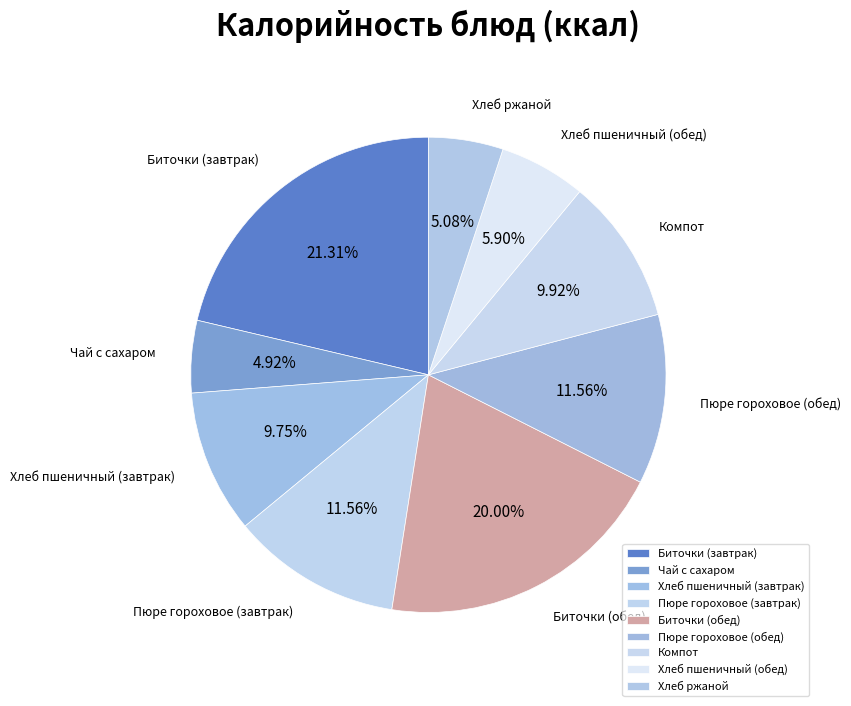

Is it true that Хлеб ржаной is 5% of the pie?

True